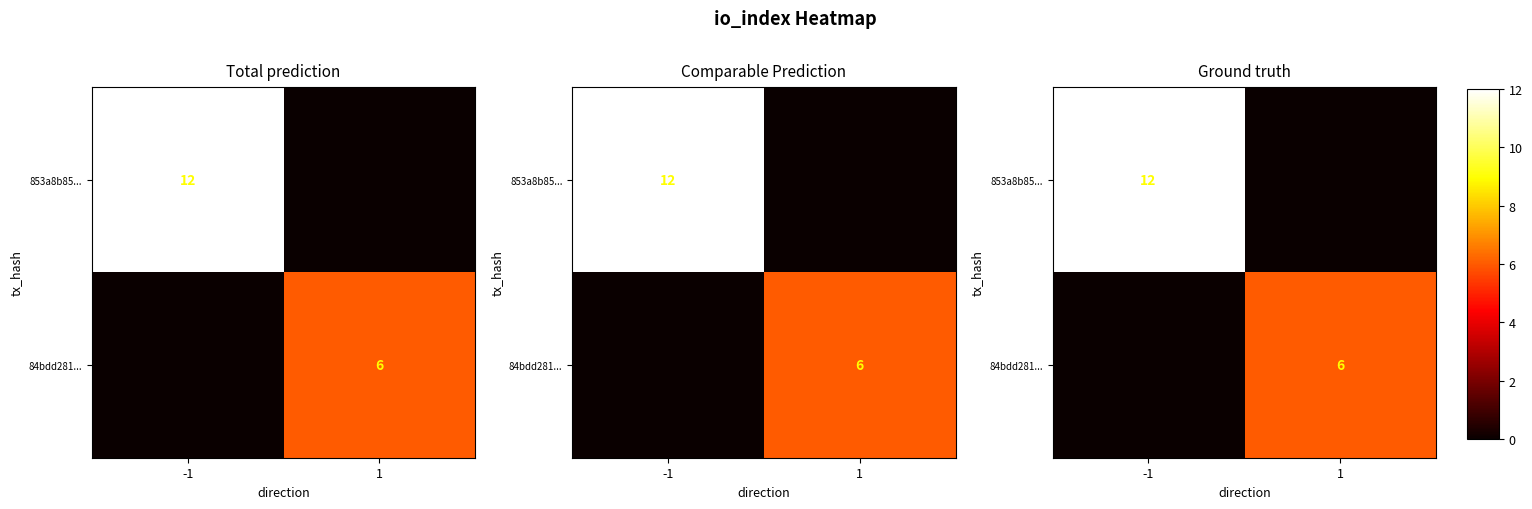

Which series has the largest range (max minus min)?

853a8b85...